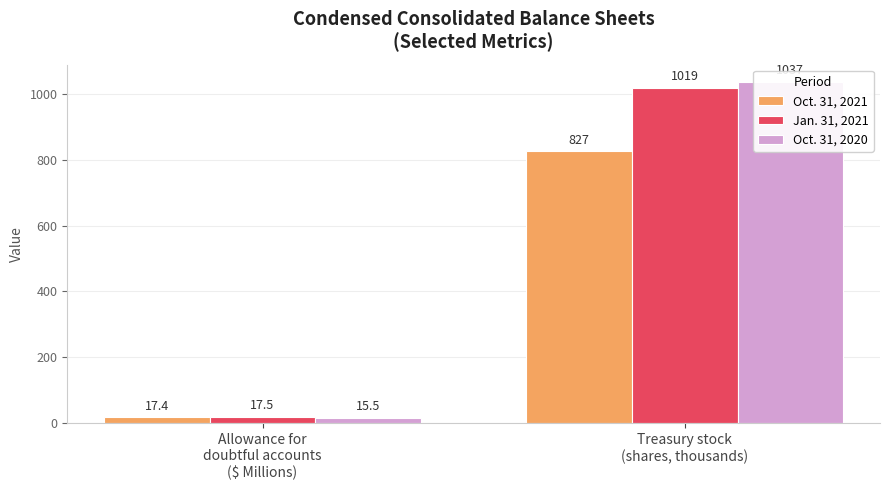

Which series has the largest total across all categories?

Oct. 31, 2020